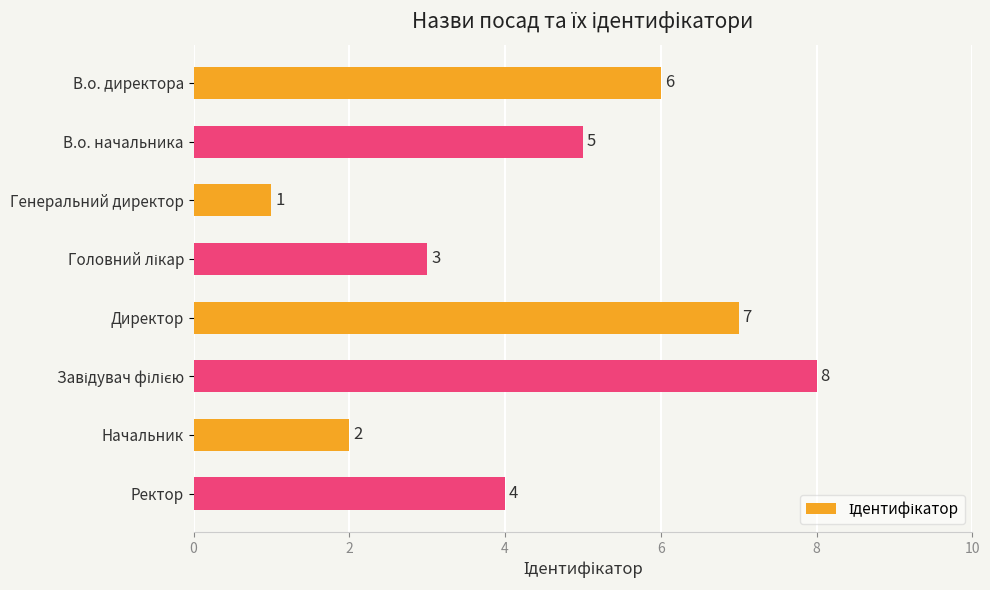

What is the smallest value displayed?

1